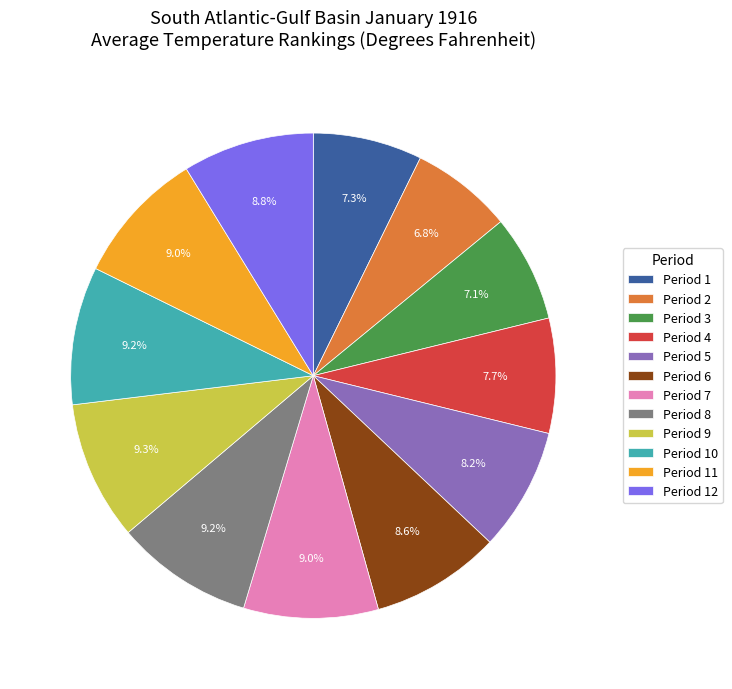

The Period 4 slice represents 22% of the pie. True or false?

False